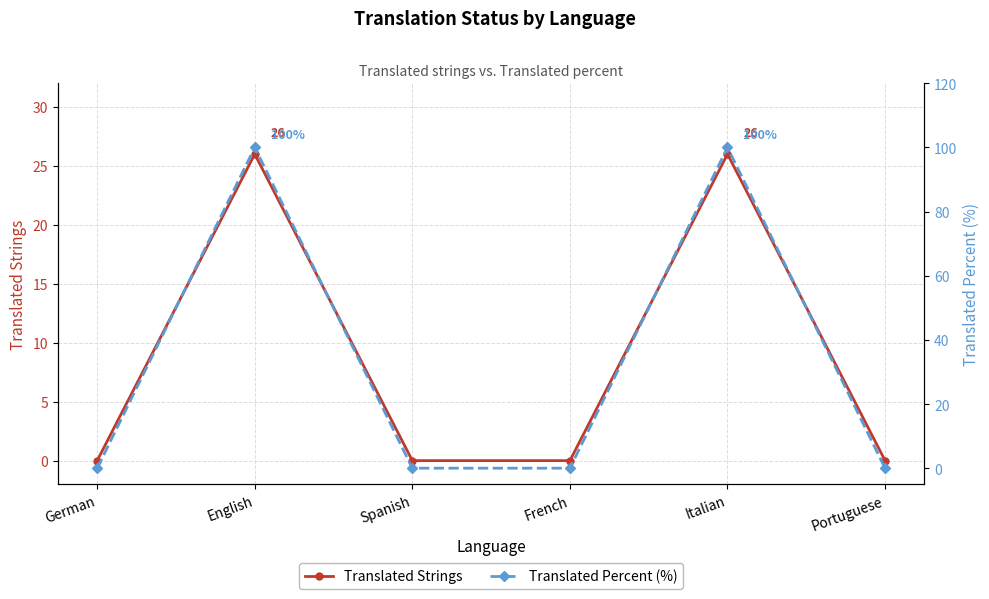

Is the value of Translated Percent (%) at German greater than the value of Translated Strings at German?

No